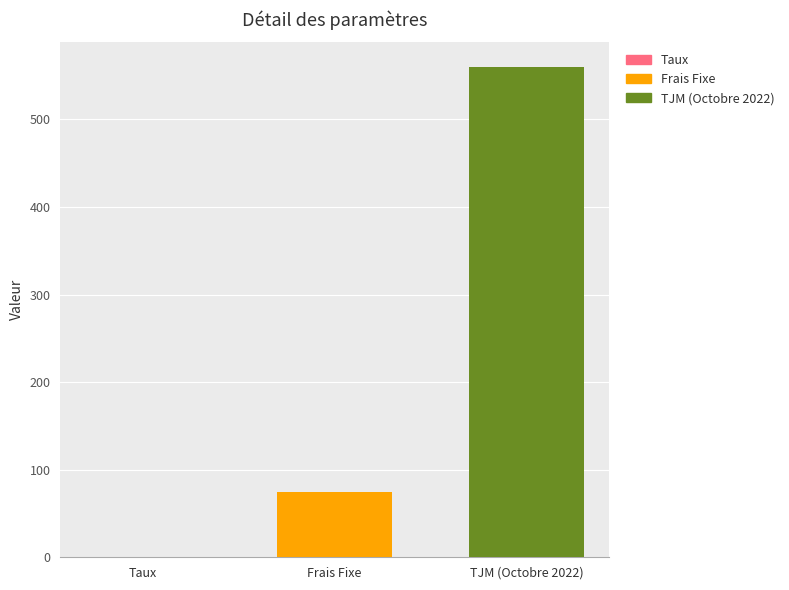

The TJM (Octobre 2022) series shows 764.4 at Frais Fixe. True or false?

False